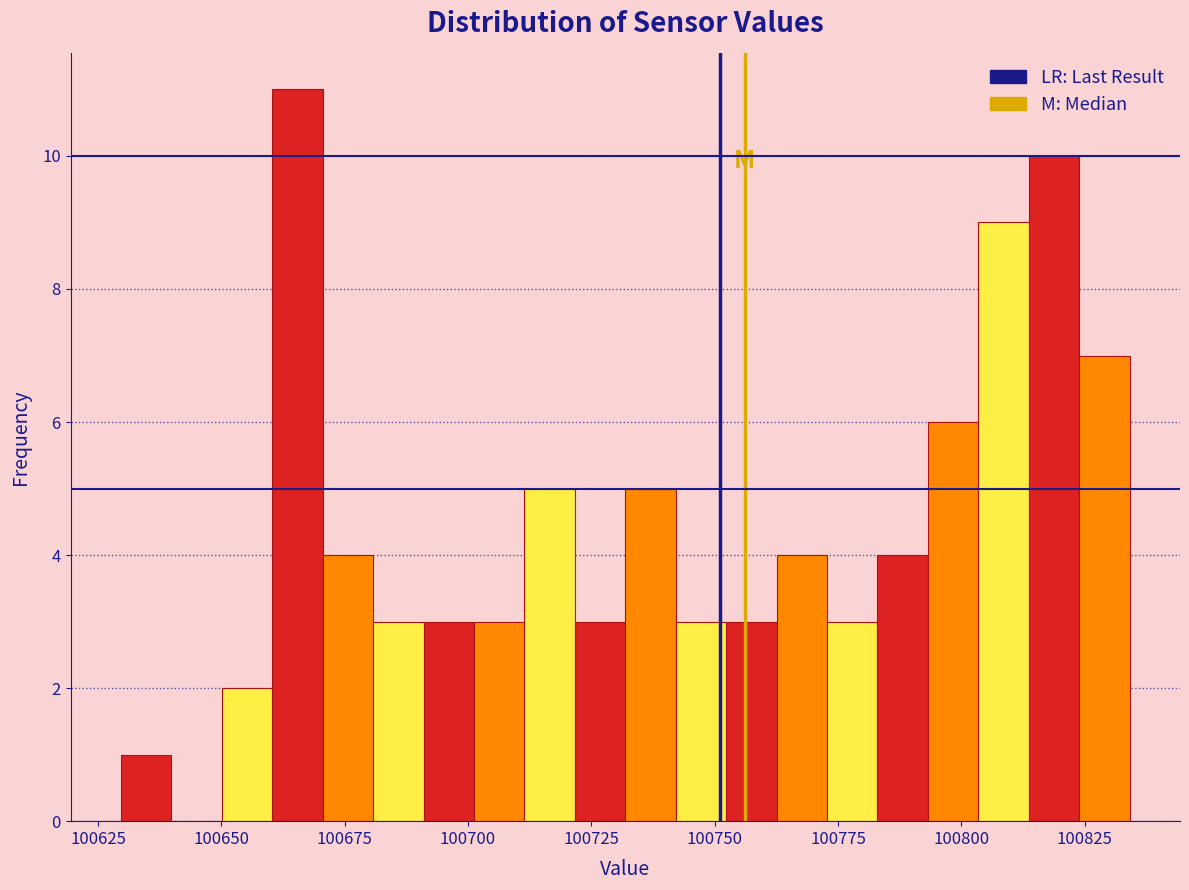

Around what value on the x-axis is the tallest bar? Give the approximate position of its centre, as read against the axis.

100665